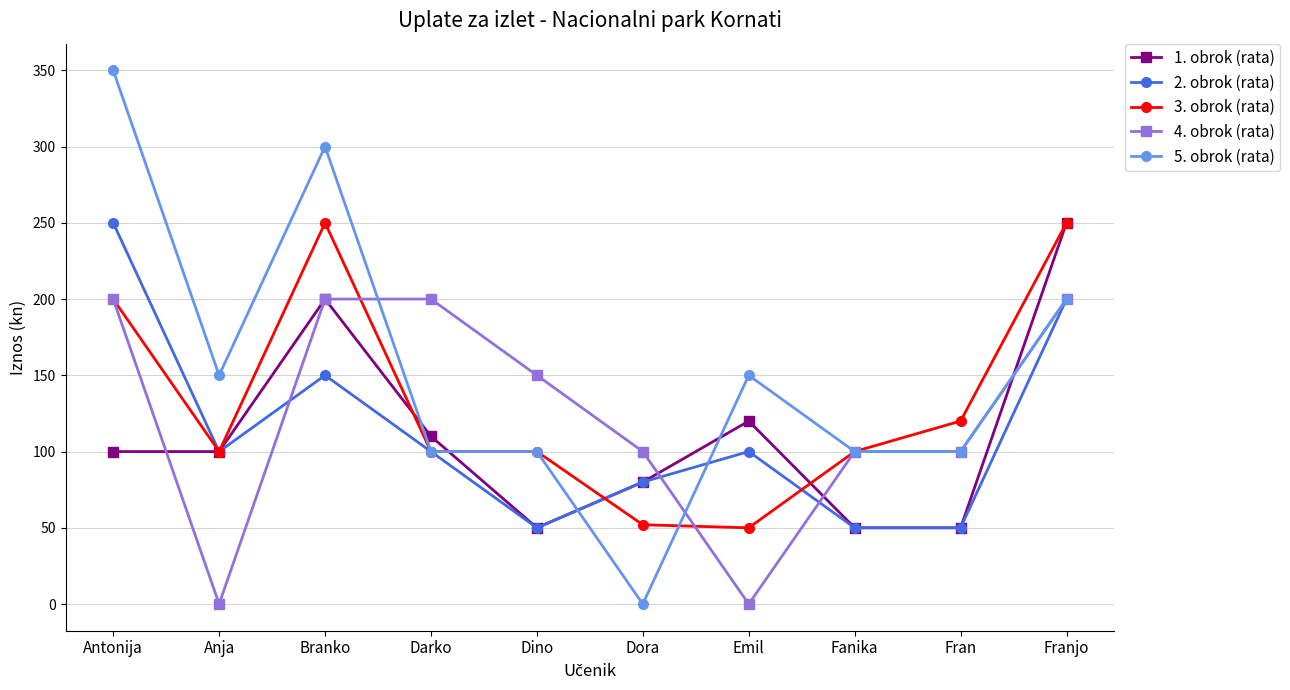

Count the number of data series in this chart.

5